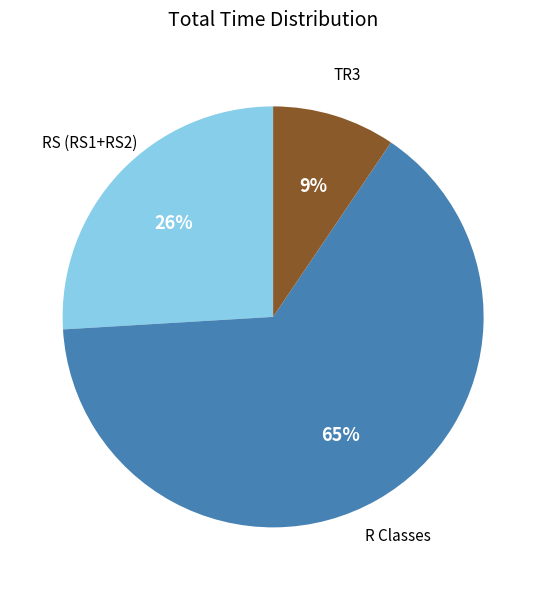

To the nearest percent, what is the average slice percentage?

33%